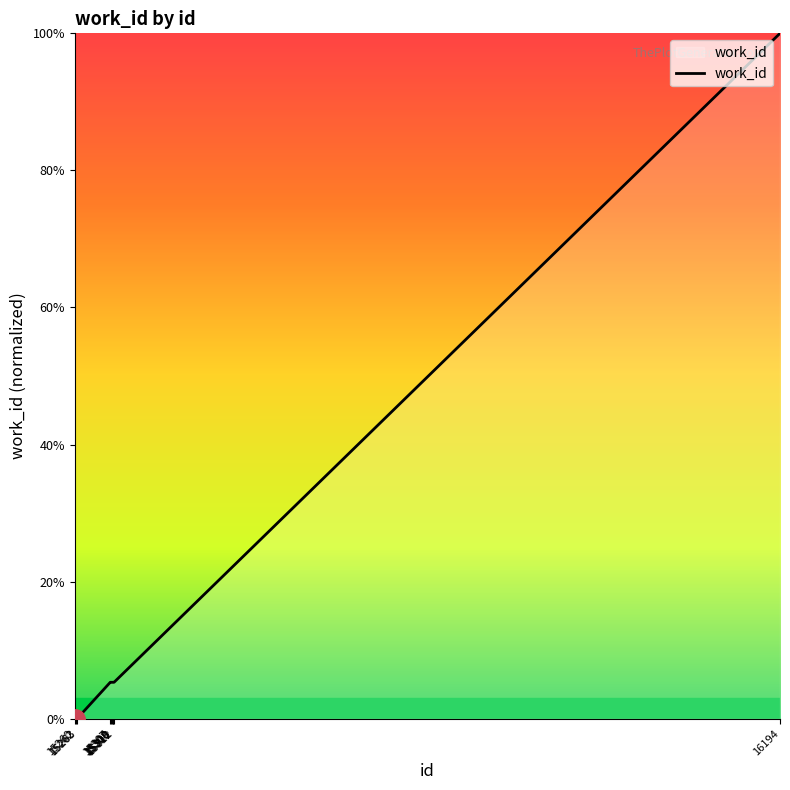

The value at 15310 is 5.3. True or false?

True